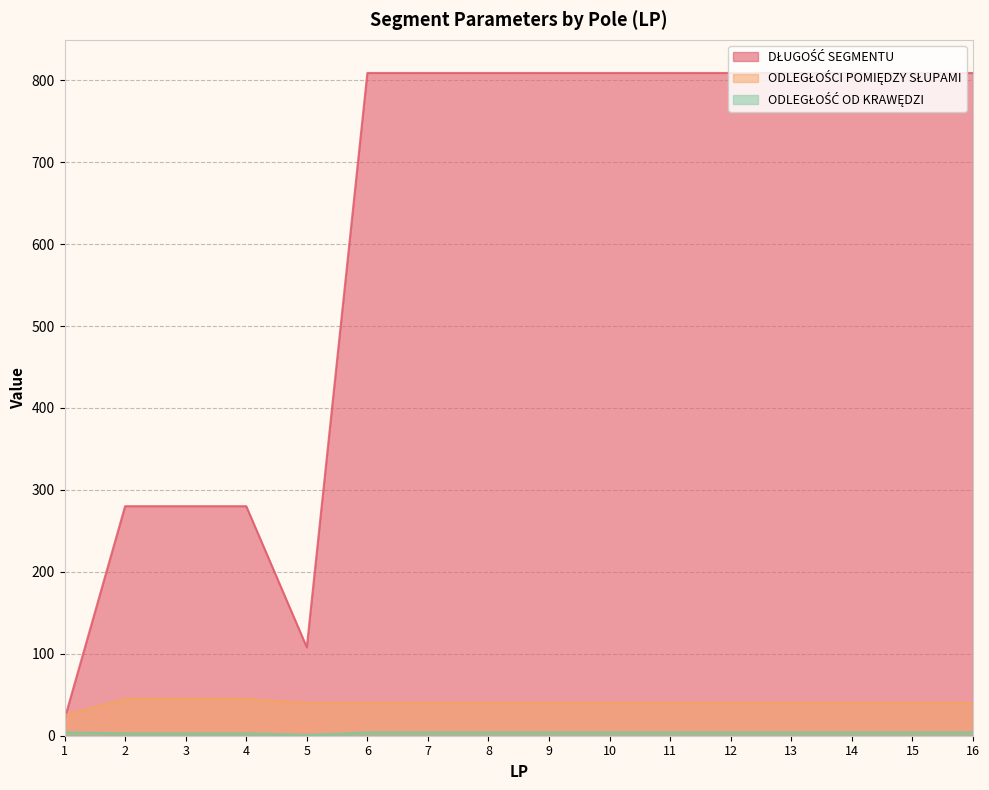

What is the difference between the second highest and minimum values in the ODLEGŁOŚCI POMIĘDZY SŁUPAMI series?

20.0